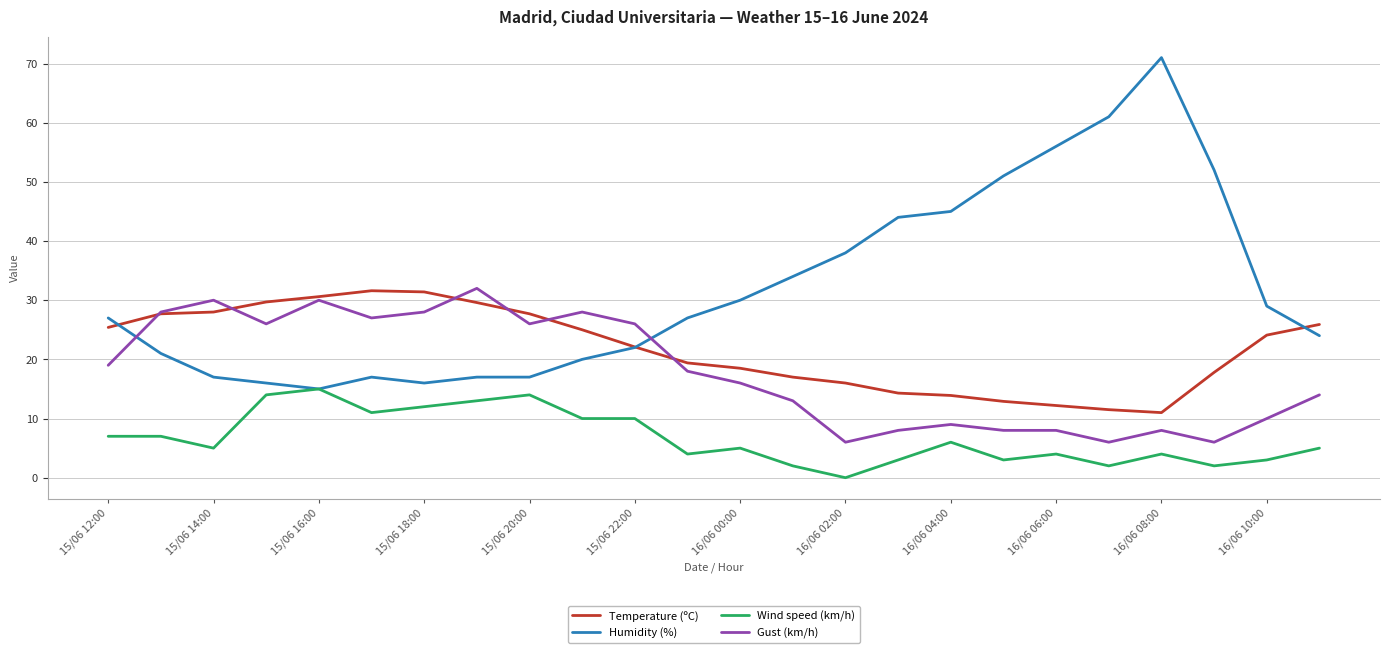

How many values in Wind speed (km/h) are above zero?

23